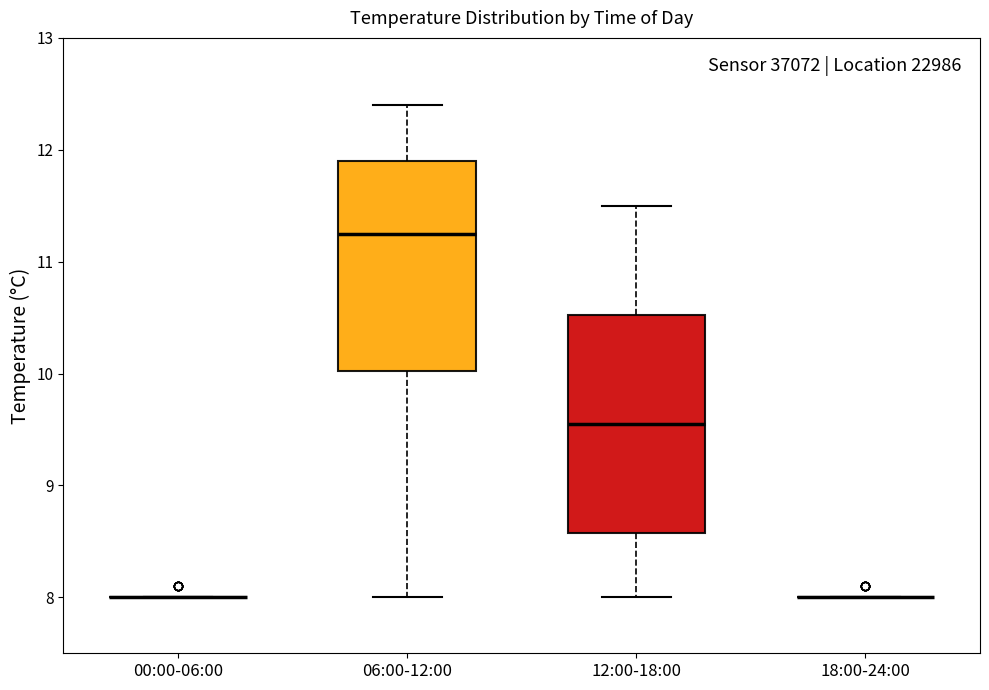

Reading left to right, transcribe this box plot: for each box, give where its median line is, the range the box spans, and where its two whiskers end, as read against the y-axis. The values are not printed on the chart, so give them approximately, as read against the axis.

00:00-06:00: box collapsed to a line at 8.0, whiskers 8.0 to 8.0
06:00-12:00: median 11.3, box 10.0 to 11.9, whiskers 8.0 to 12.4
12:00-18:00: median 9.6, box 8.6 to 10.5, whiskers 8.0 to 11.5
18:00-24:00: box collapsed to a line at 8.0, whiskers 8.0 to 8.0